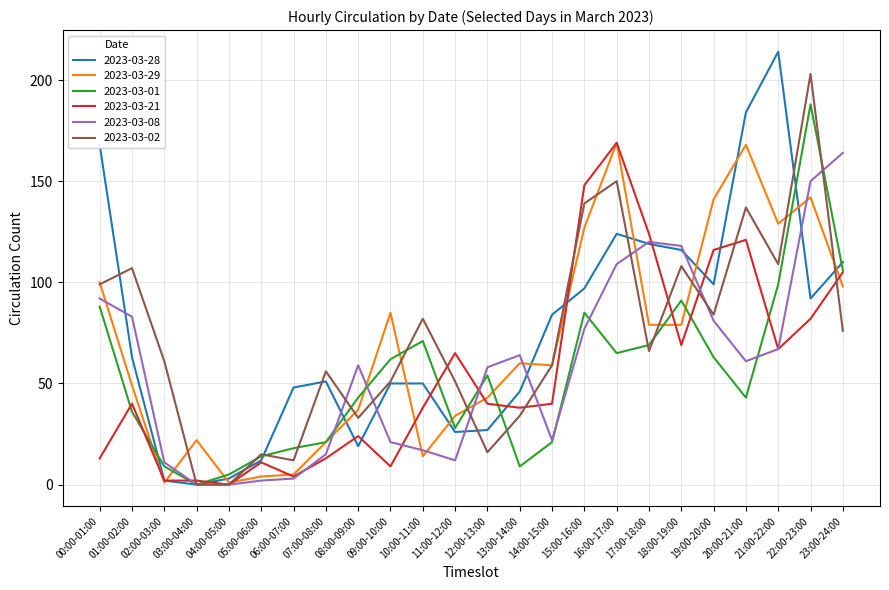

How many lines are shown in the chart?

6